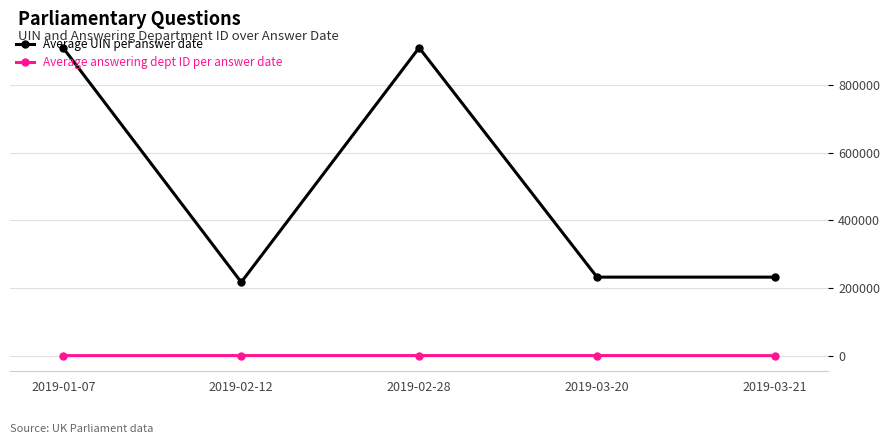

Which series has the largest total across all categories?

Average UIN per answer date